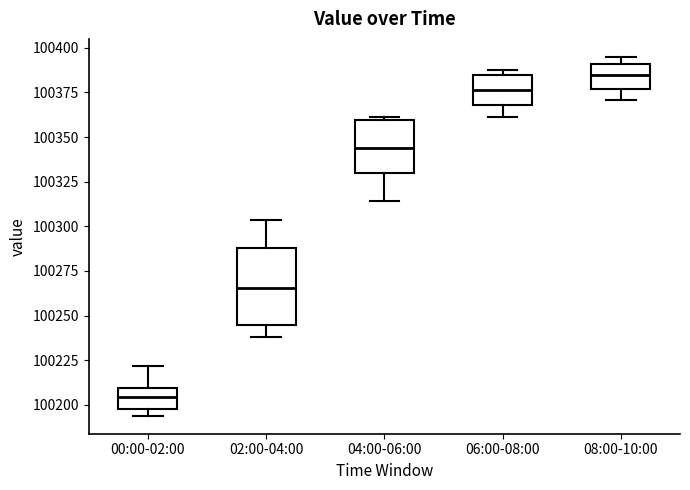

Where is the lower edge of the box for 02:00-04:00 on the y-axis? The values are not printed on the chart, so give them approximately, as read against the axis.

100245